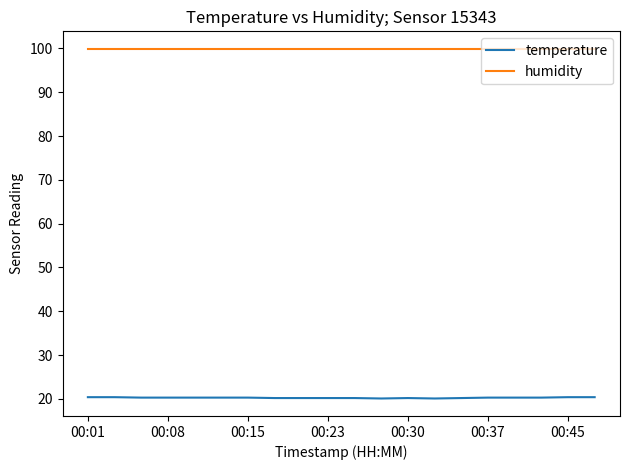

True or false: humidity and temperature cross at least once.

False